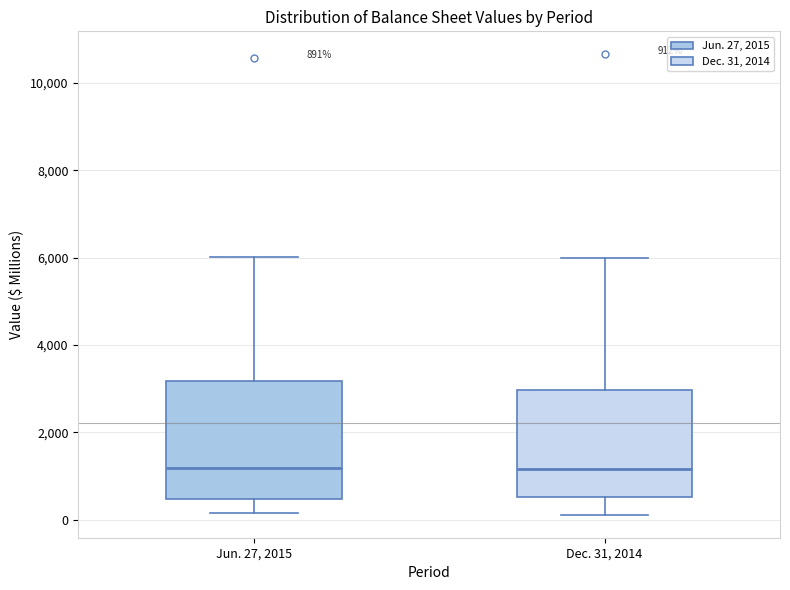

Comparing the boxes themselves (not the whiskers), which one is the tallest?

Jun. 27, 2015